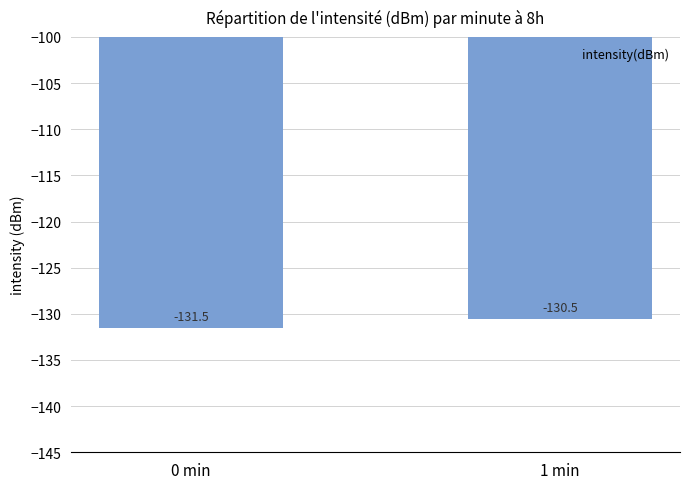

Reading left to right, transcribe all the data shown in this chart.

-131.5	-130.5